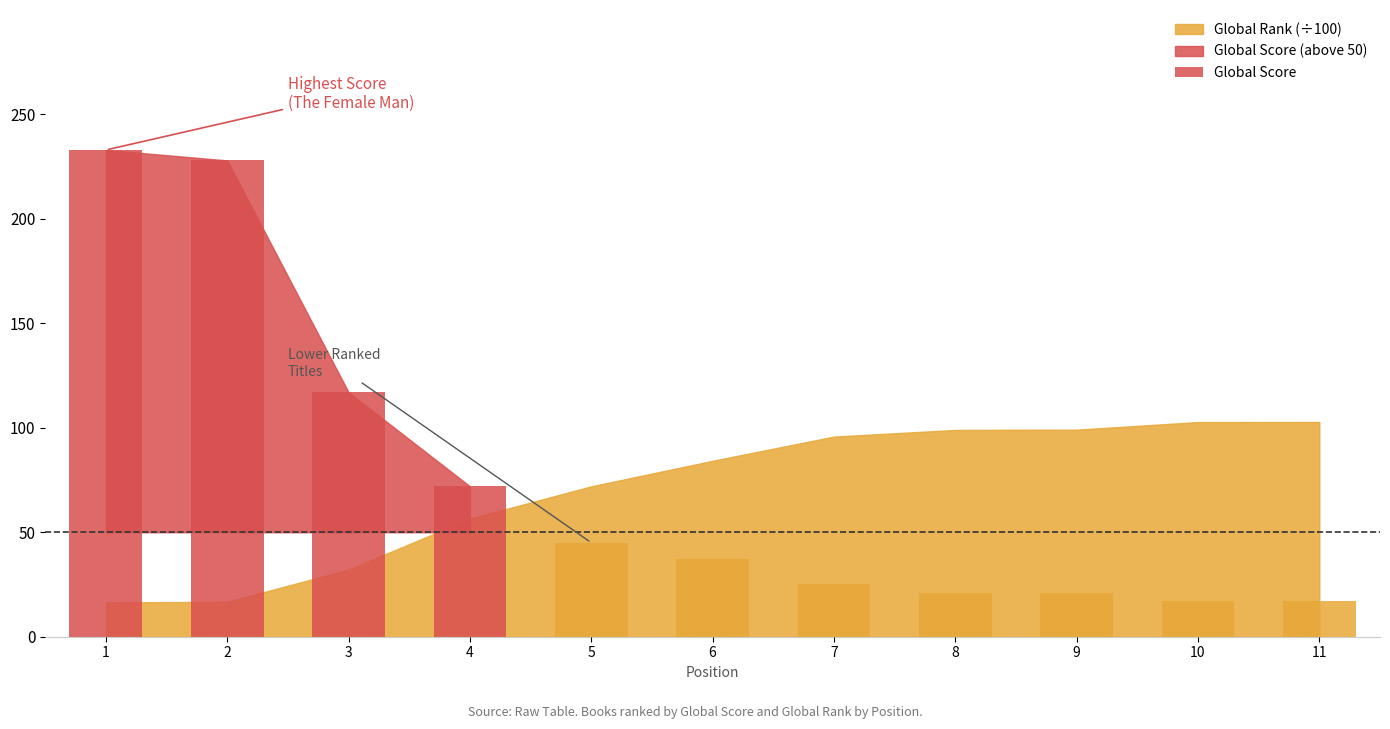

Which has a higher value, 8 or 1?

1